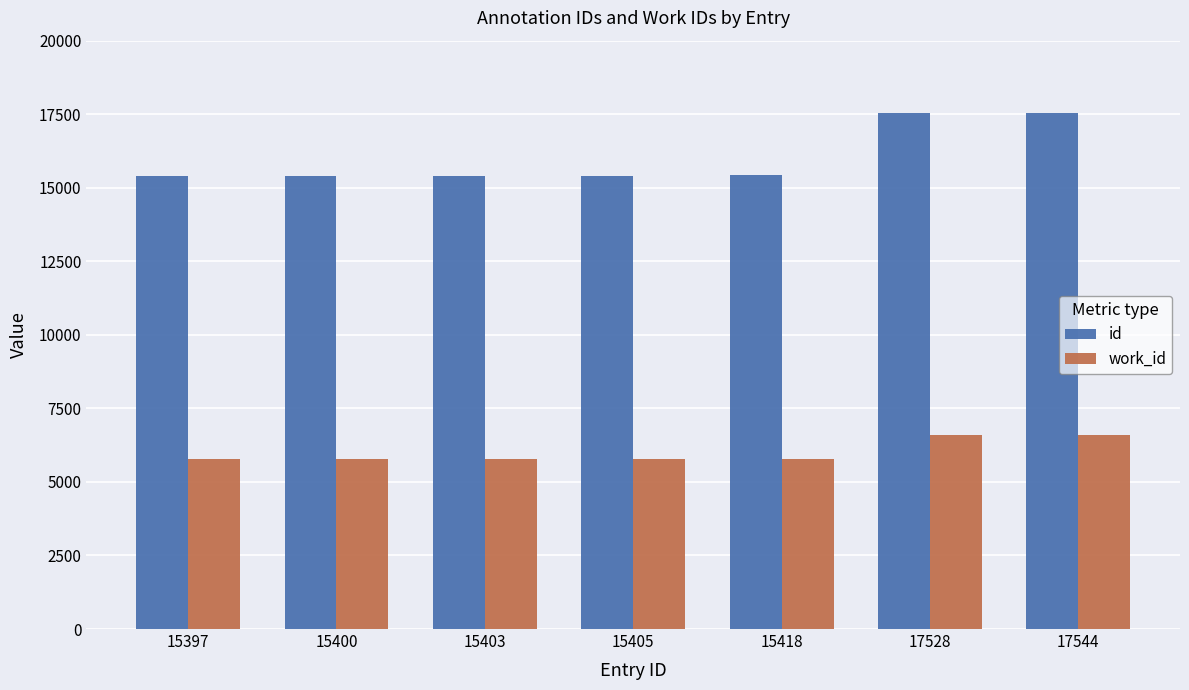

What is the lowest value of the work_id series?

5775